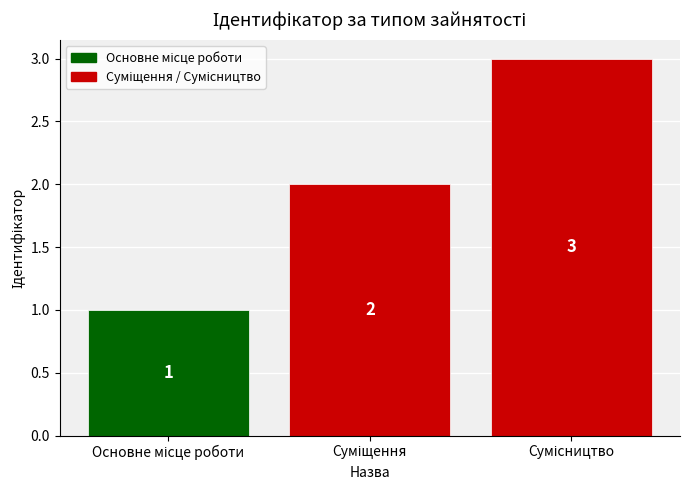

What is the smallest value displayed?

1